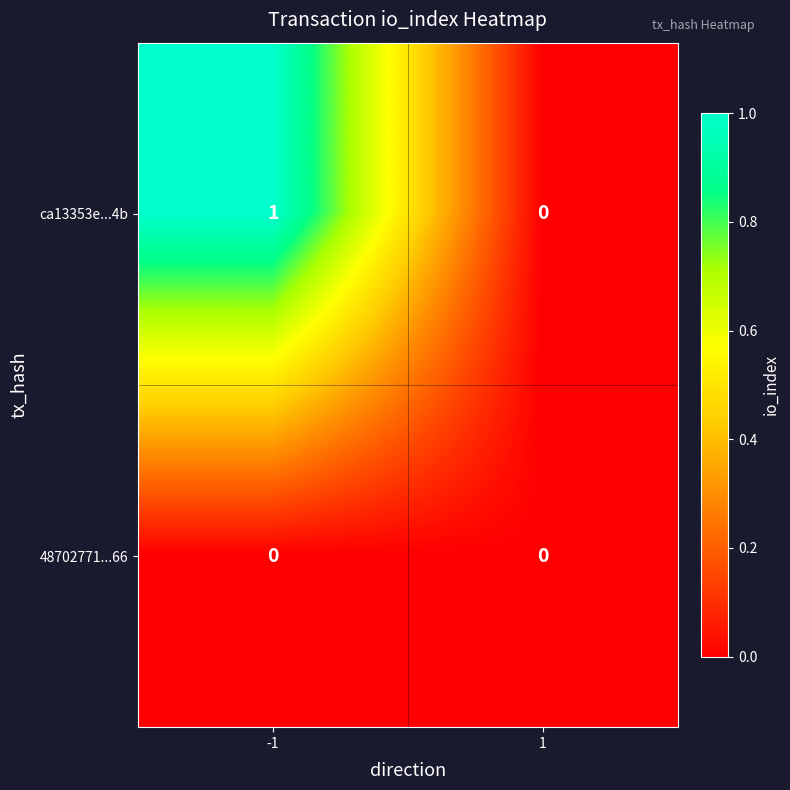

Reading right to left, list all the values displayed in this chart.

ca13353e...4b: 1=0	-1=1
48702771...66: 1=0	-1=0